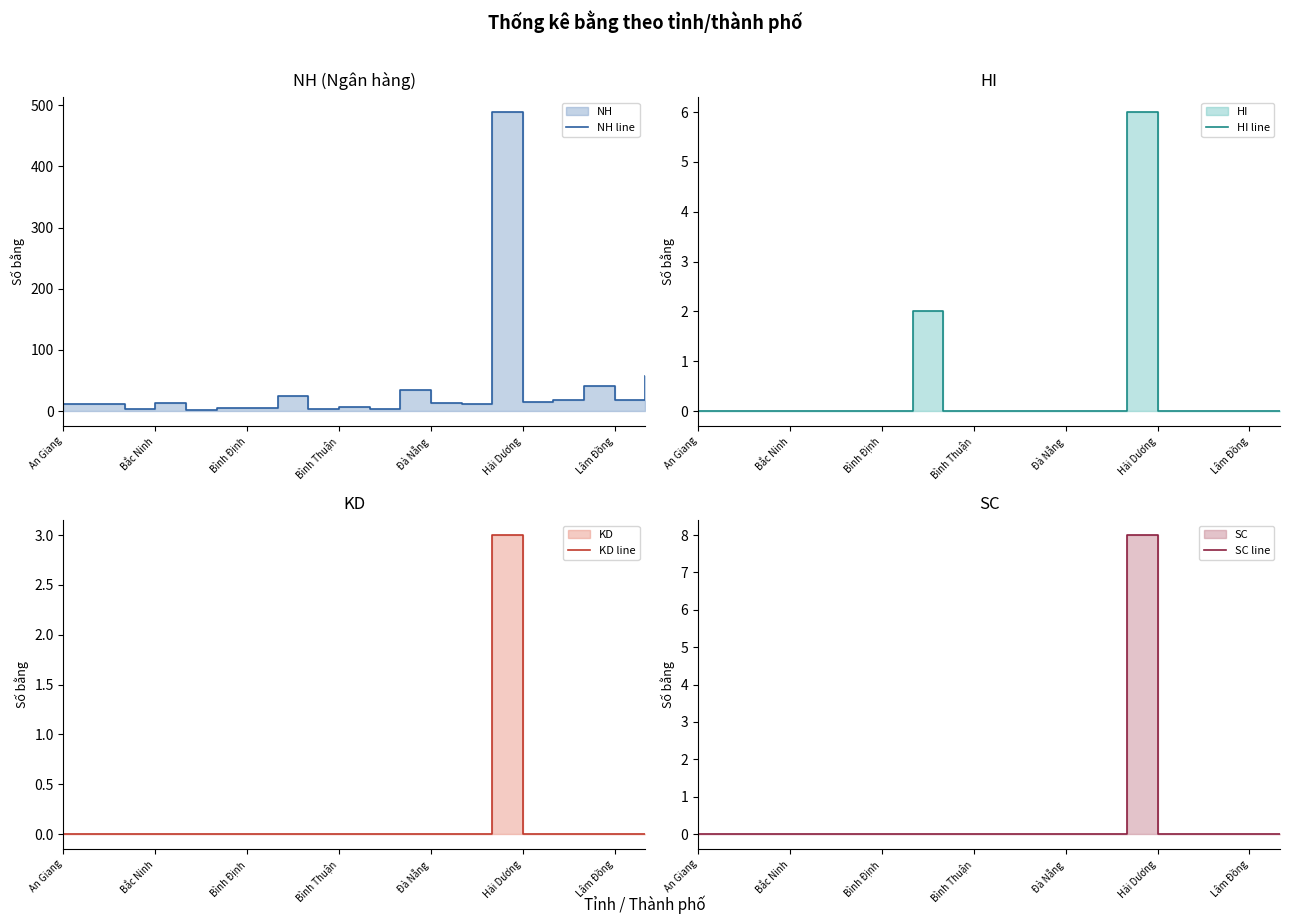

What is the difference between the second highest and second lowest values in the HI line series?

2